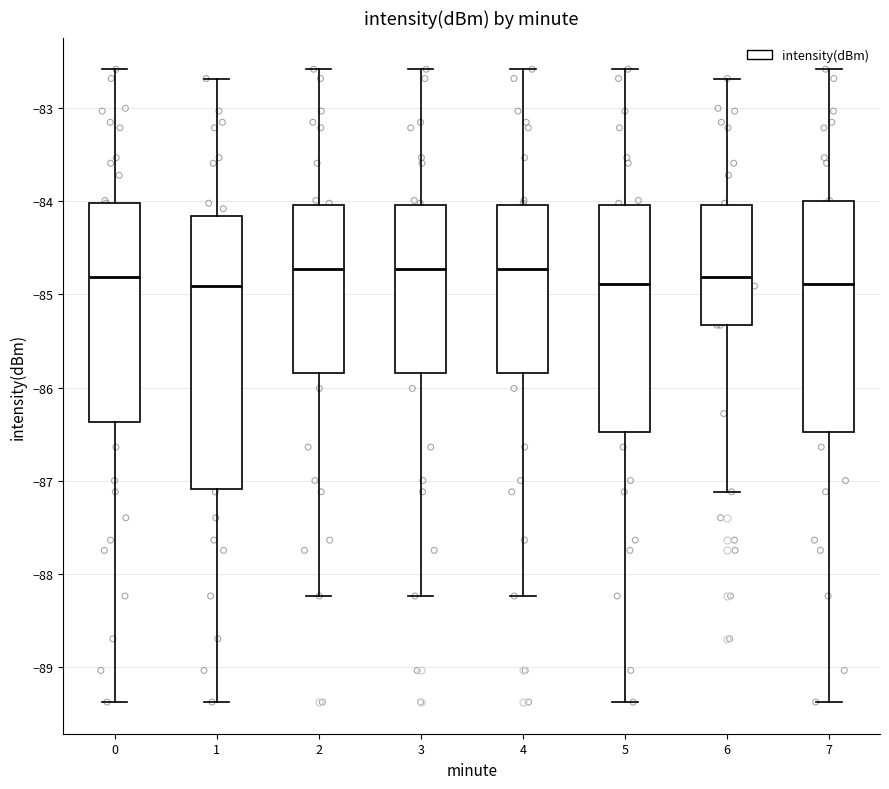

Reading left to right, read every box against the y-axis: the position of its median line, the range the box covers, and the ends of its whiskers. The values are not printed on the chart, so give them approximately, as read against the axis.

0: median -84.8, box -86.4 to -84.0, whiskers -89.4 to -82.6
1: median -84.9, box -87.1 to -84.2, whiskers -89.4 to -82.7
2: median -84.7, box -85.8 to -84.0, whiskers -88.2 to -82.6
3: median -84.7, box -85.8 to -84.0, whiskers -88.2 to -82.6
4: median -84.7, box -85.8 to -84.0, whiskers -88.2 to -82.6
5: median -84.9, box -86.5 to -84.0, whiskers -89.4 to -82.6
6: median -84.8, box -85.3 to -84.0, whiskers -87.1 to -82.7
7: median -84.9, box -86.5 to -84.0, whiskers -89.4 to -82.6